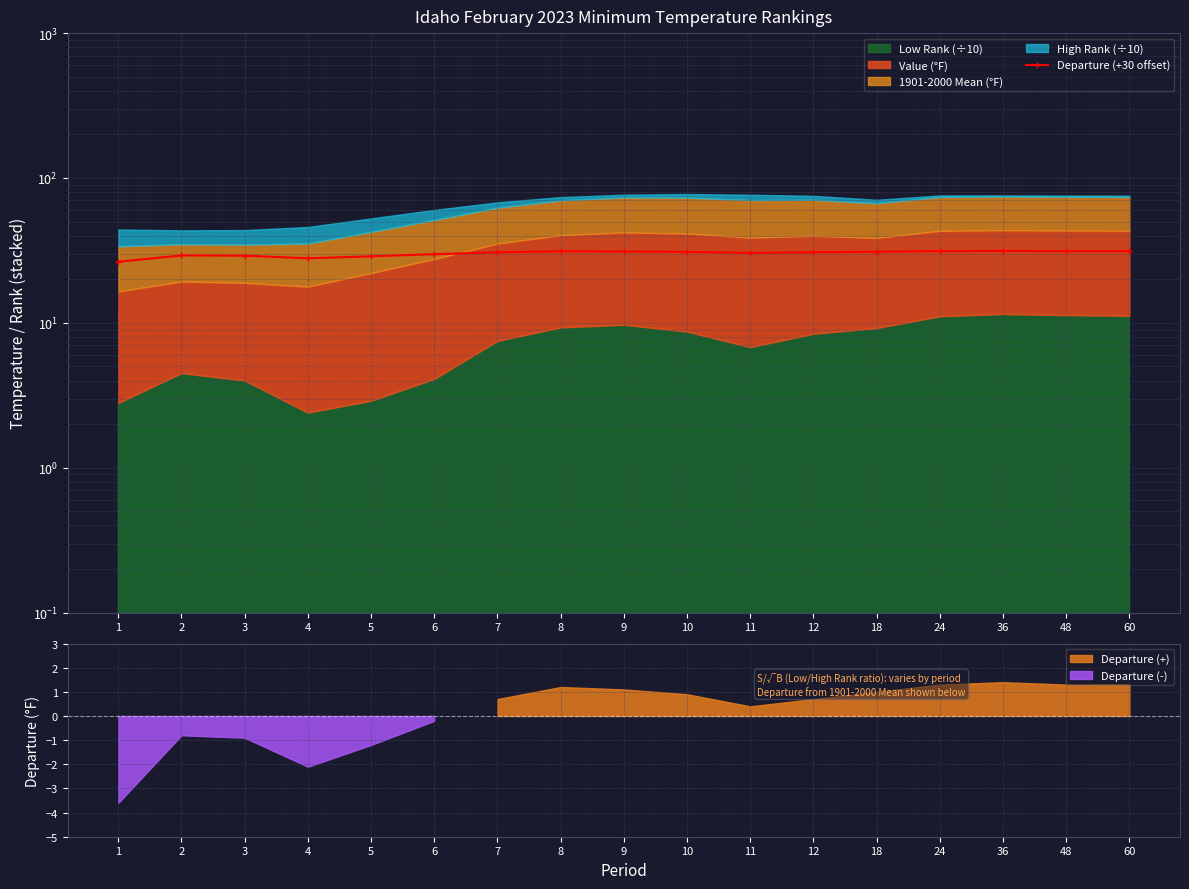

List the labels in order of value, largest first.

36, 24, 48, 60, 8, 9, 18, 10, 7, 12, 11, 6, 2, 3, 5, 4, 1